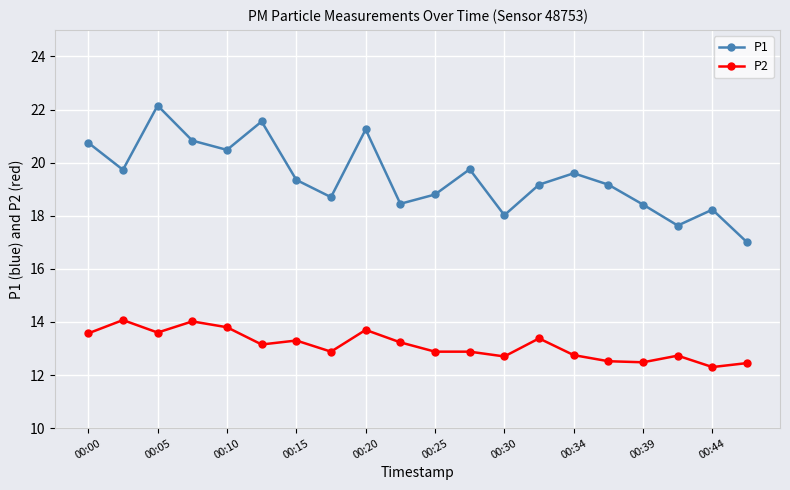

How many categories are shown in the chart?

20